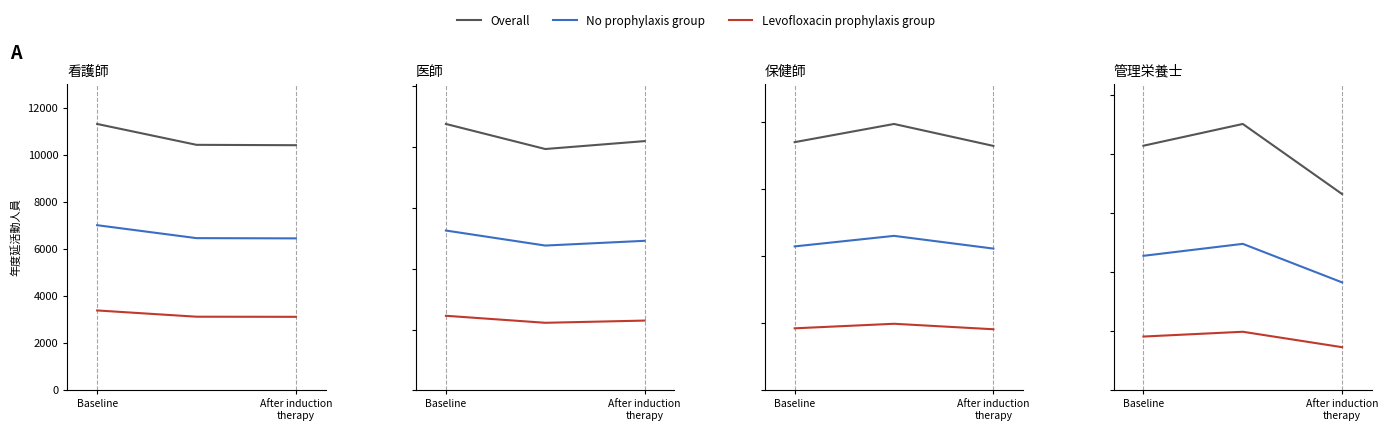

Which has a higher value, 2 or After induction
therapy?

After induction
therapy